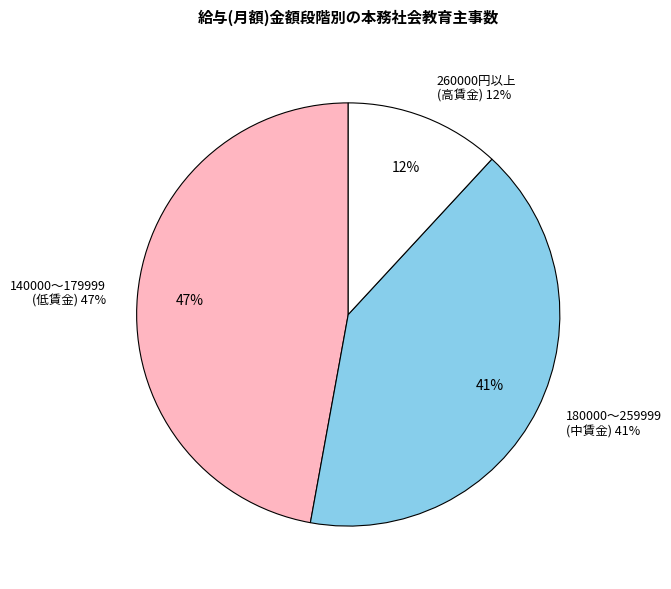

Is there any slice that represents more than half of the pie?

No